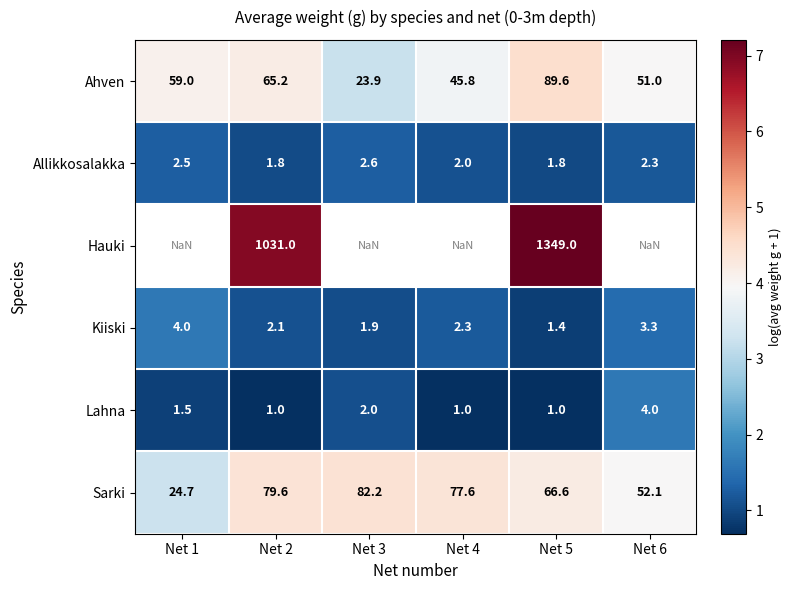

Is it true that Lahna equals 0.2 at Net 2?

False